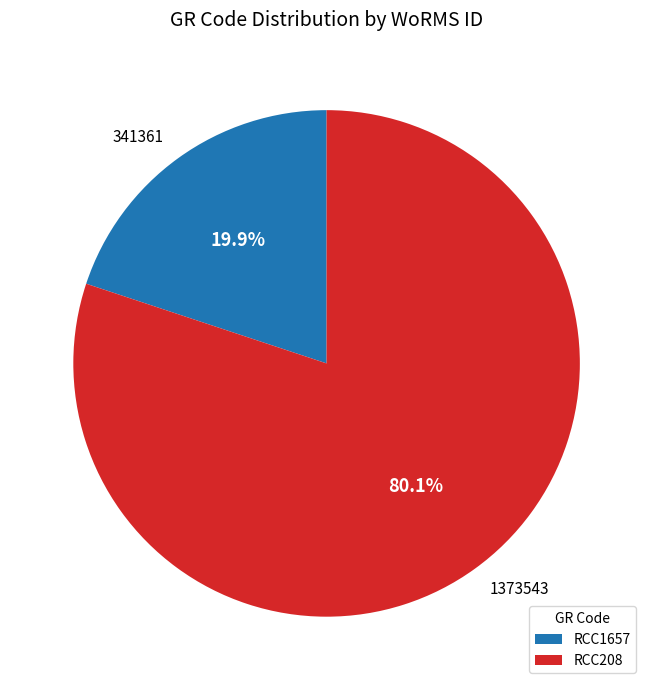

Which category has the smallest portion of the pie?

RCC1657